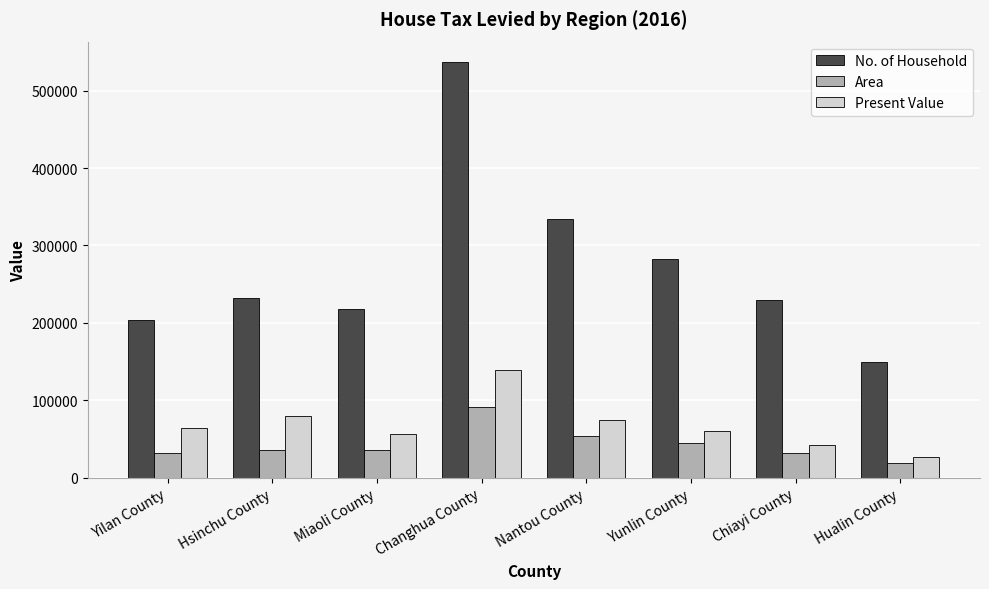

Which series has the largest total across all categories?

No. of Household